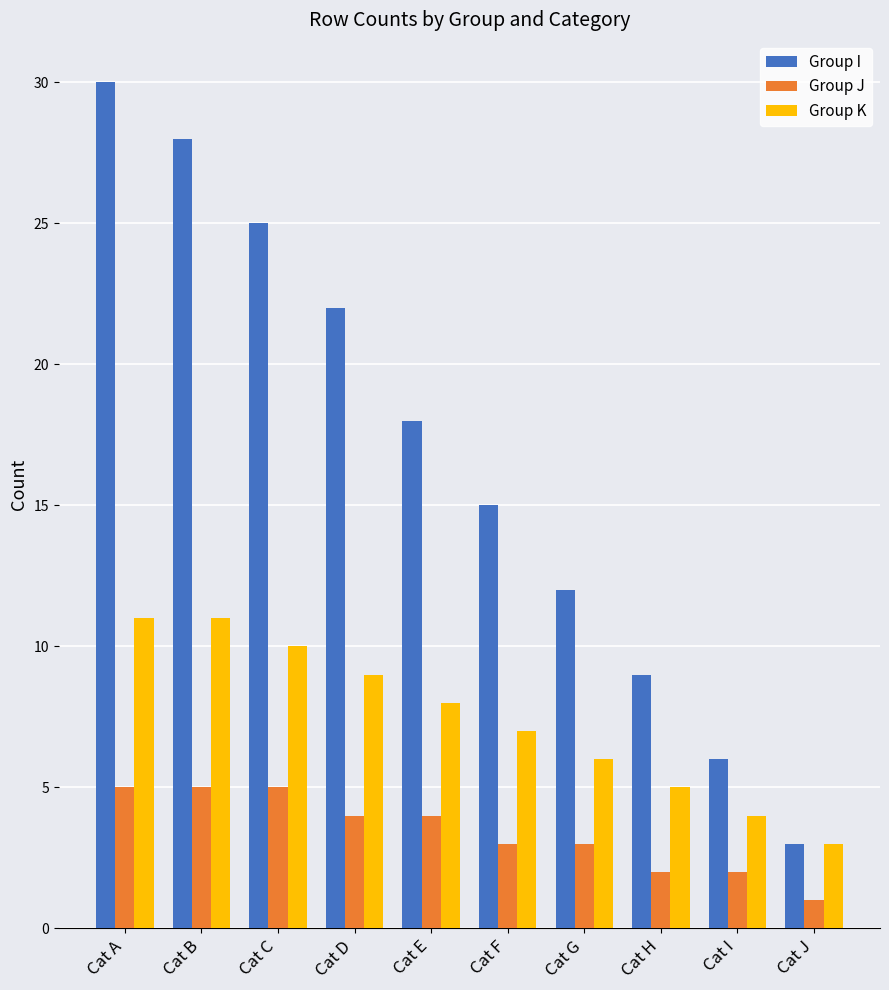

What is the sum of the Group K values at Cat E and Cat I?

12